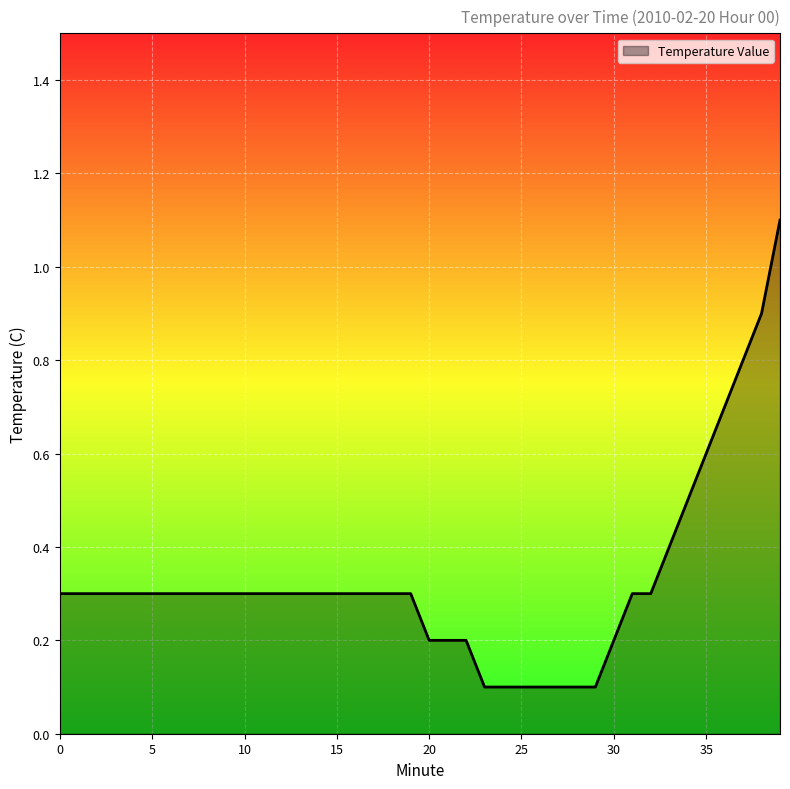

What is the difference between the maximum and minimum values?

1.0